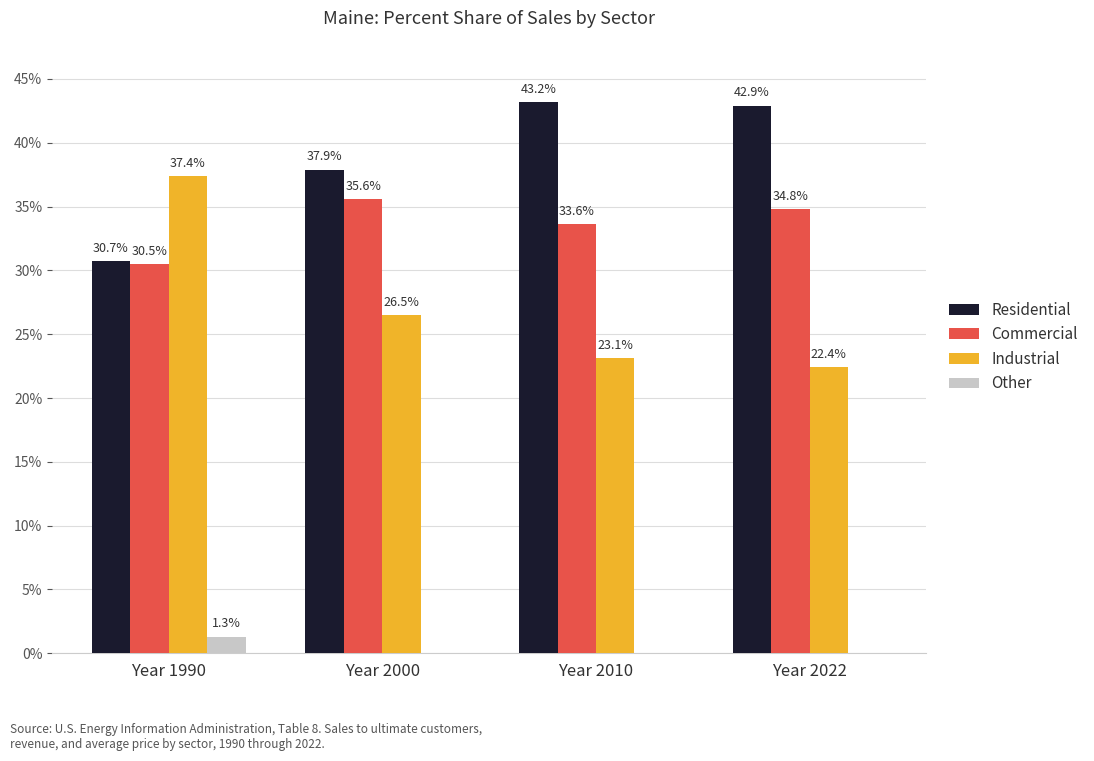

At which label does Residential first exceed 42?

Year 2010